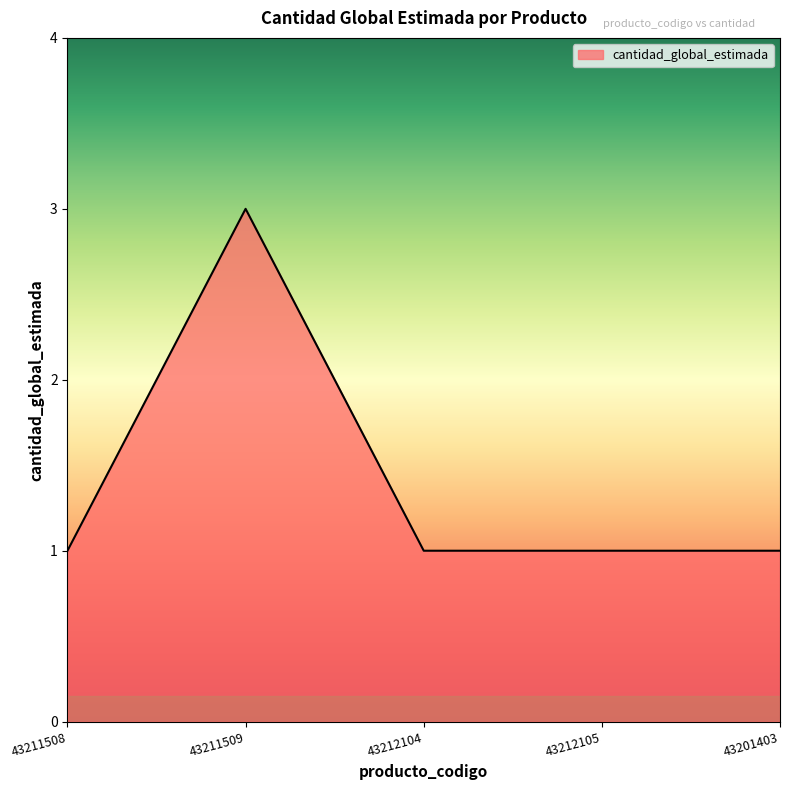

How many values are between 1 and 2?

4